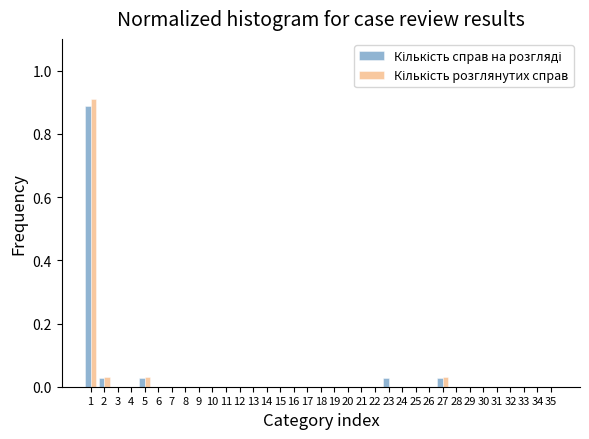

Are the bars horizontal?

No